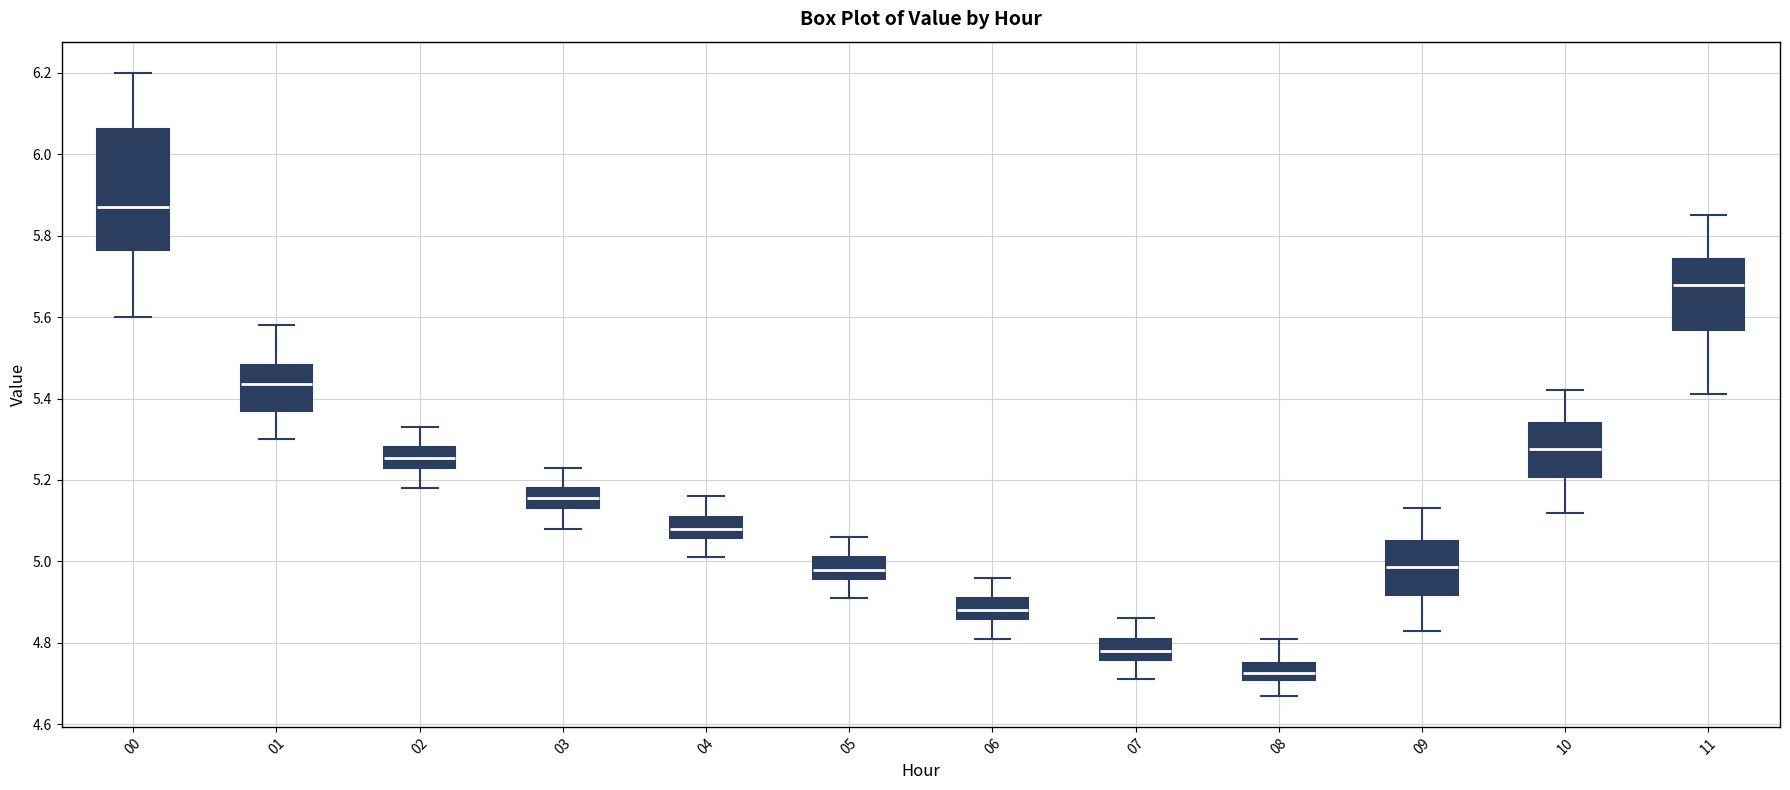

Which box is the tallest, from its lower edge to its upper edge?

00